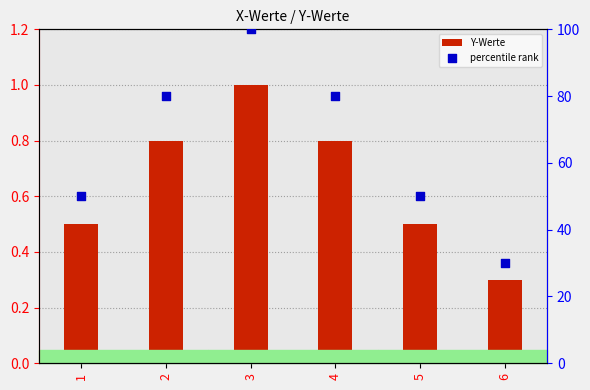

At which category is the sum across all series the highest?

3